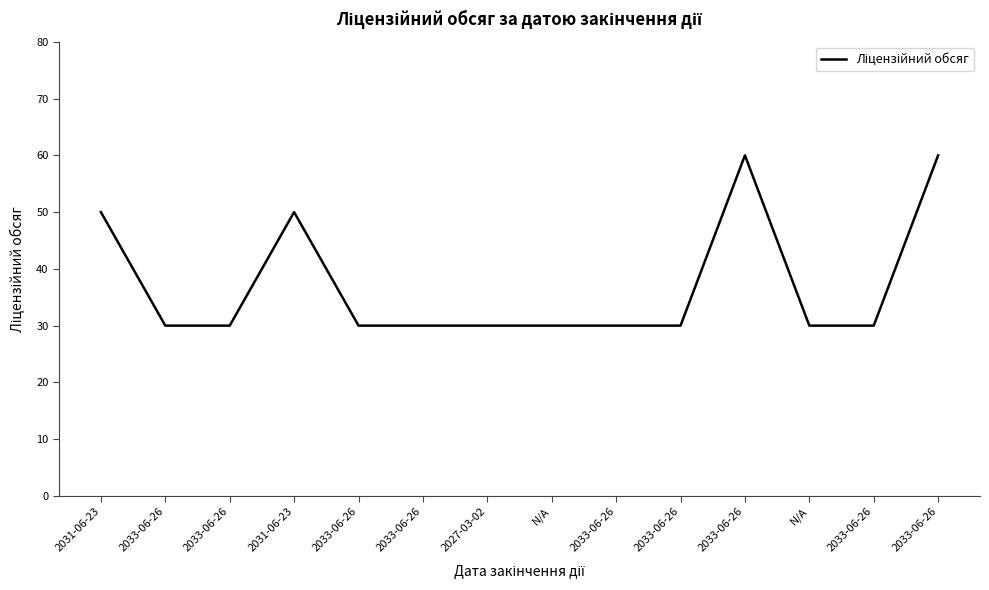

Which category has the highest value across all series?

2033-06-26